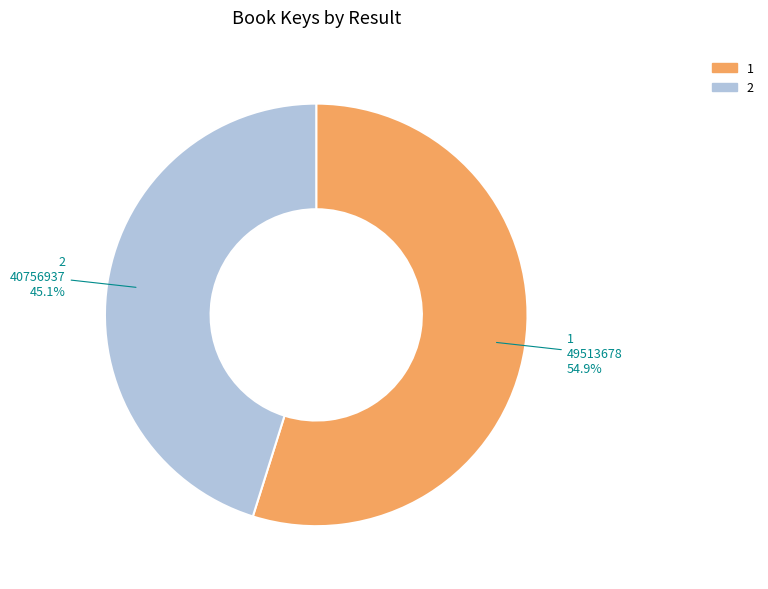

Is 2 the majority of the pie?

No